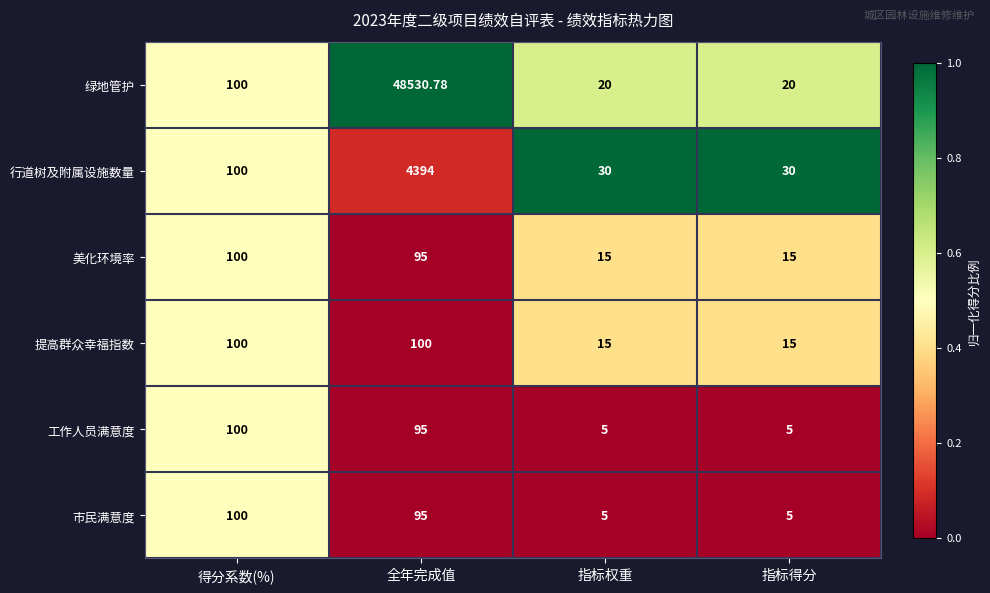

Which label corresponds to the largest value in the chart?

全年完成值